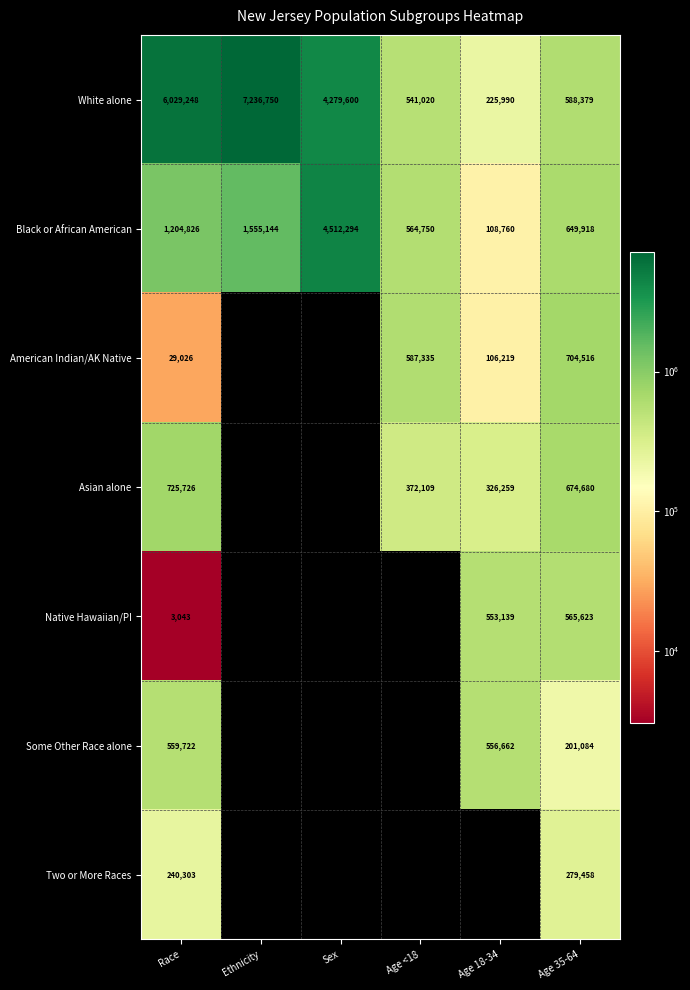

What is the smallest value displayed?

3043.0